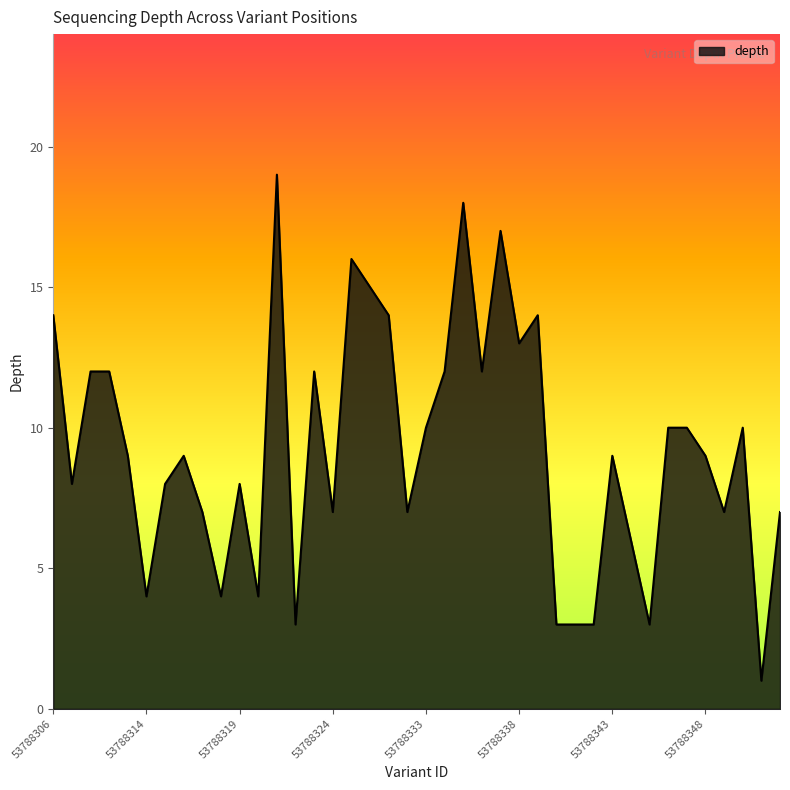

What is the difference between the maximum and minimum values?

18